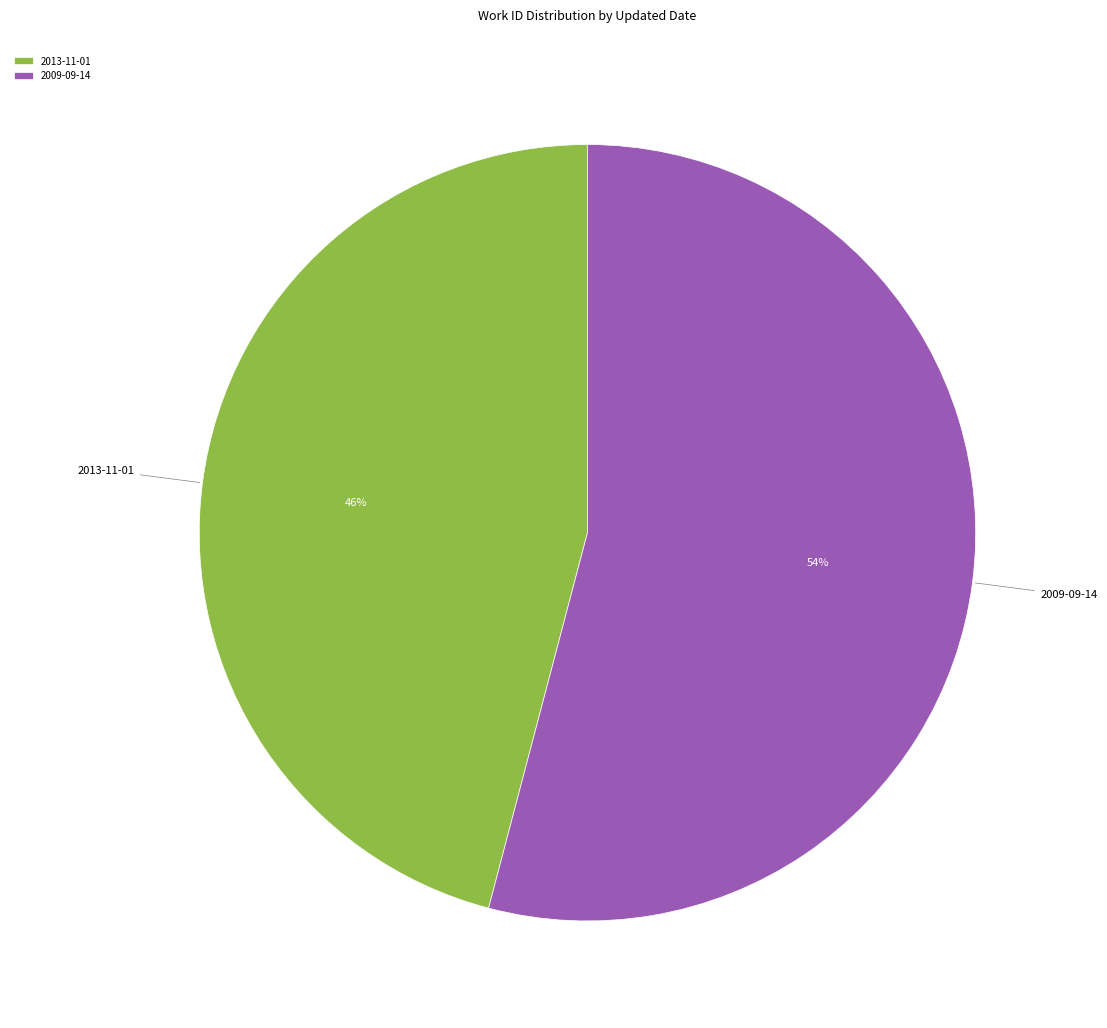

True or false: 2009-09-14 accounts for 54% of the total.

True